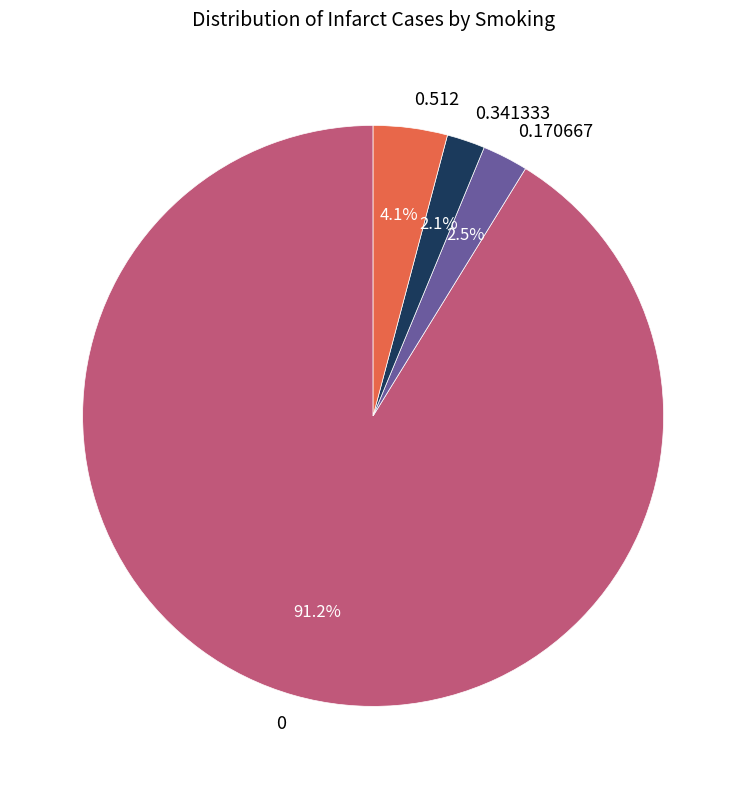

Is the sum of 0.341333 and 0 greater than half?

Yes